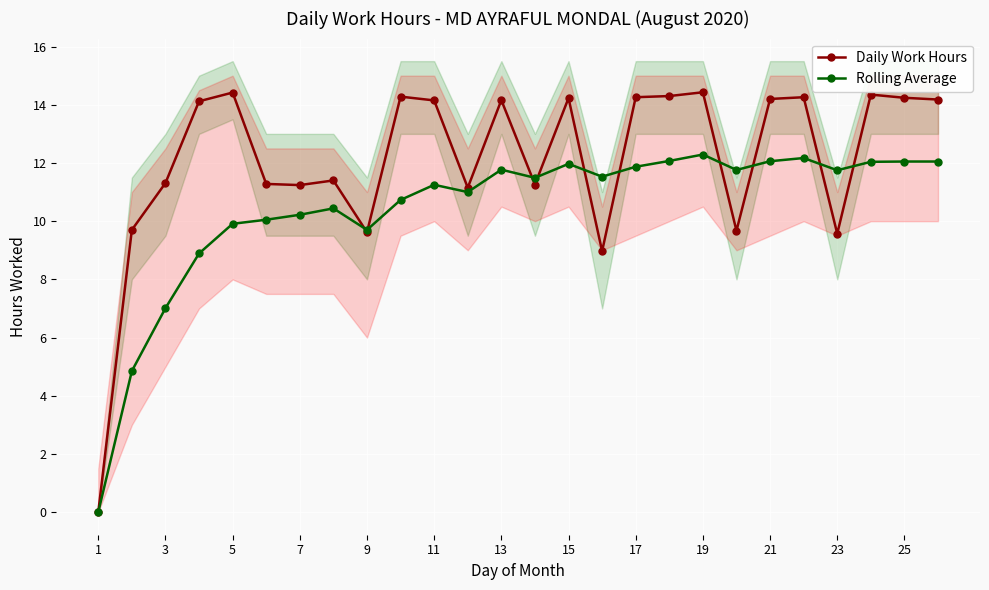

Is it true that Rolling Average equals 0.0 at 1?

True